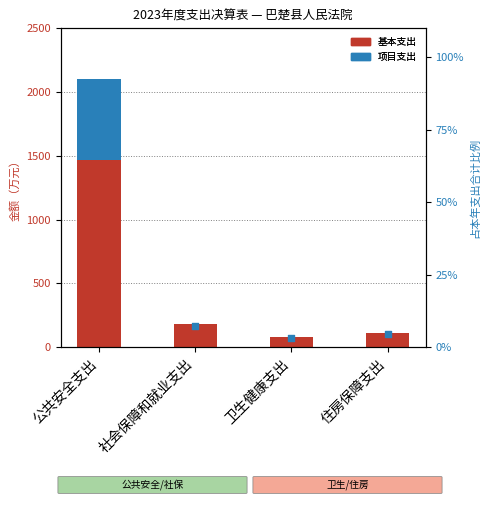

Is the value of 占本年支出合计比例 at 社会保障和就业支出 greater than the value of 项目支出 at 卫生健康支出?

Yes